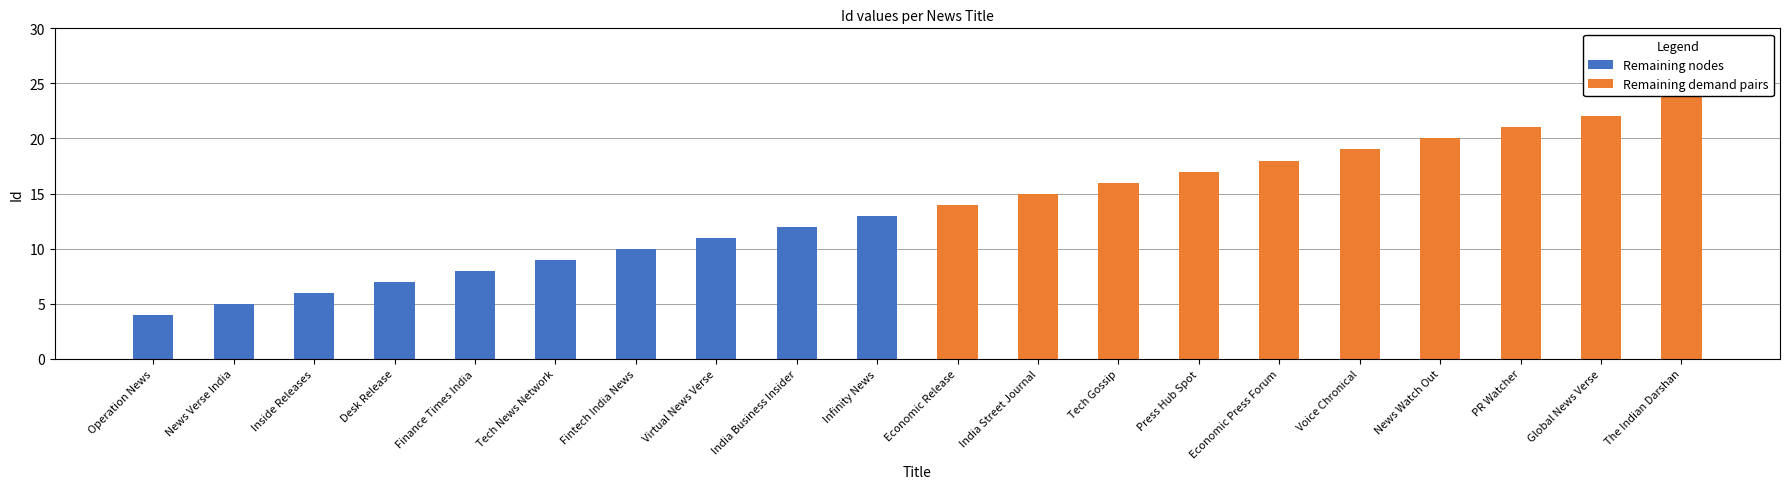

The value of Remaining nodes at Inside Releases is 6. True or false?

True